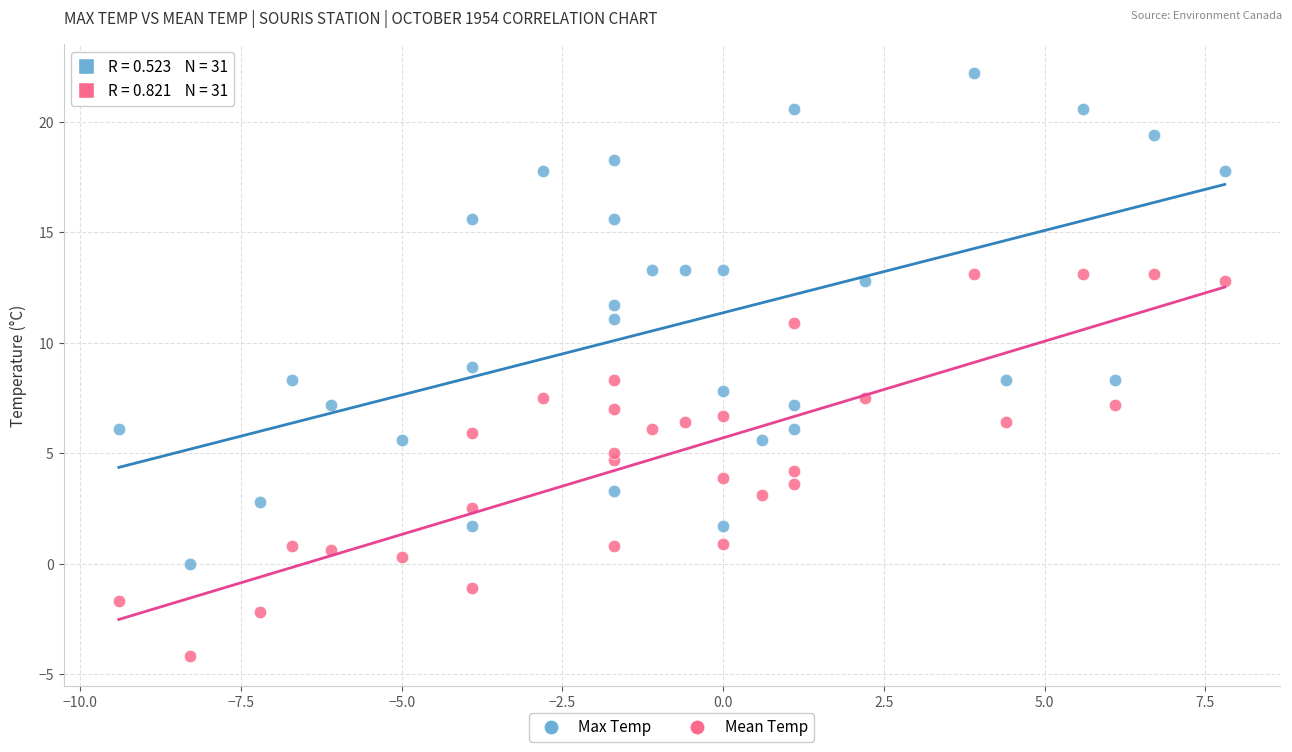

Which series contains the lowest Y value?

Mean Temp